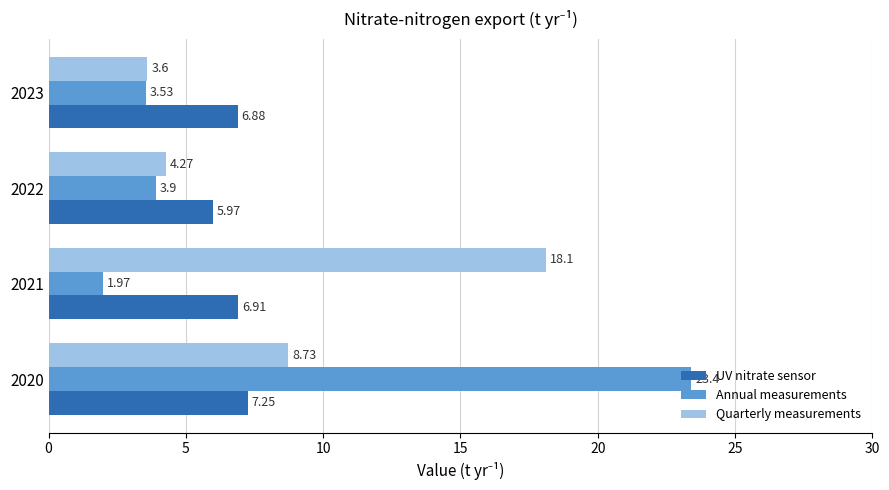

What is the difference between the second highest and minimum values in the UV nitrate sensor series?

0.9